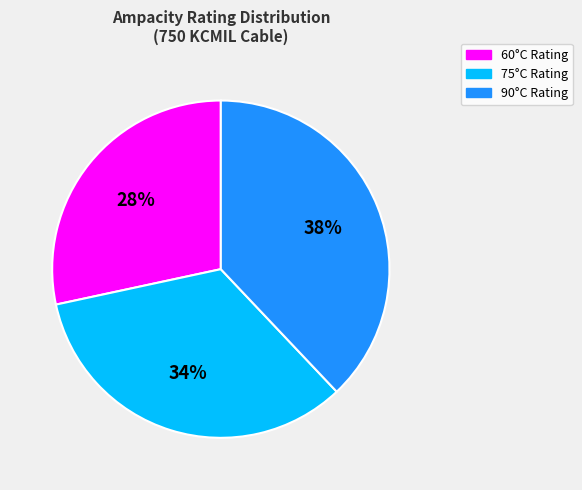

How many slices are in this pie chart?

3